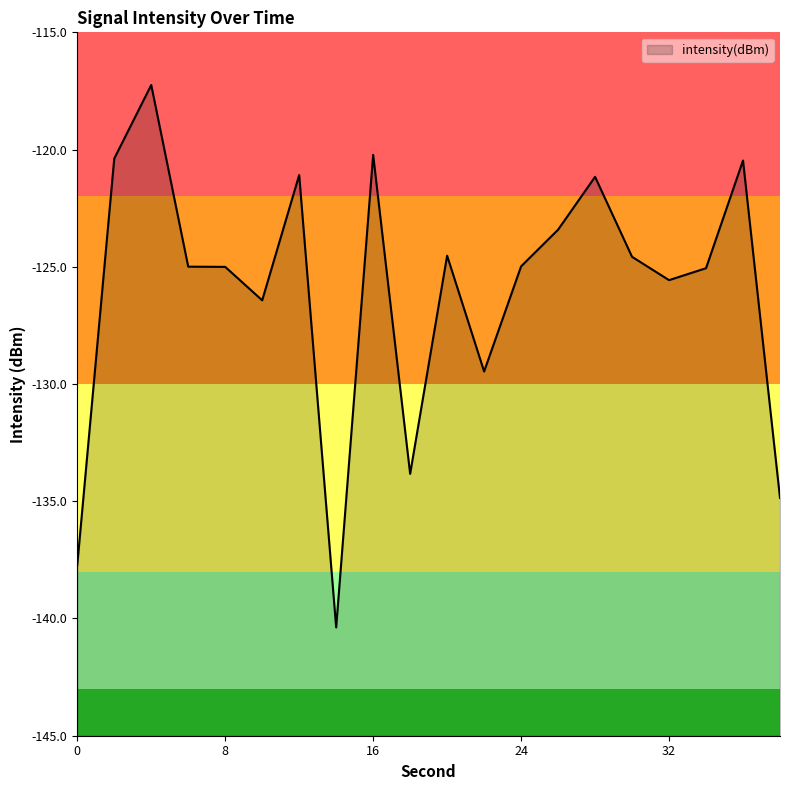

Where is the data nearest to the value -128?

22